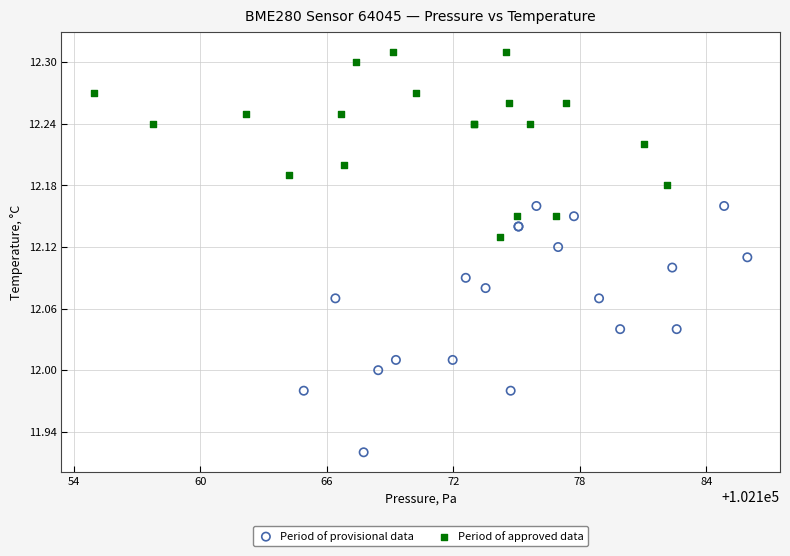

Which series contains the highest Y value?

Period of approved data